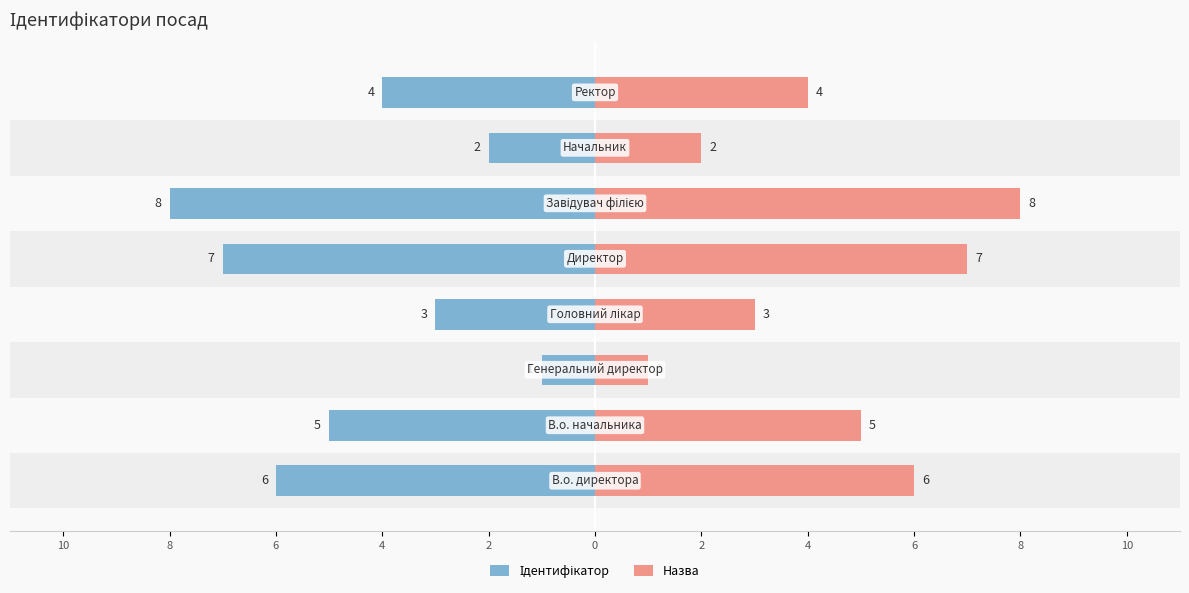

What is the spread (max minus min) of values at 2?

14